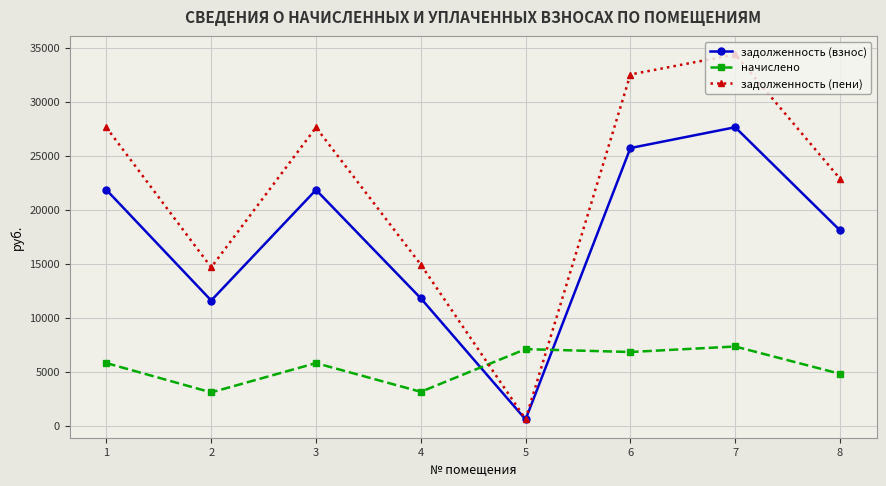

Rank the series by their average value, from lowest to highest.

начислено, задолженность (взнос), задолженность (пени)